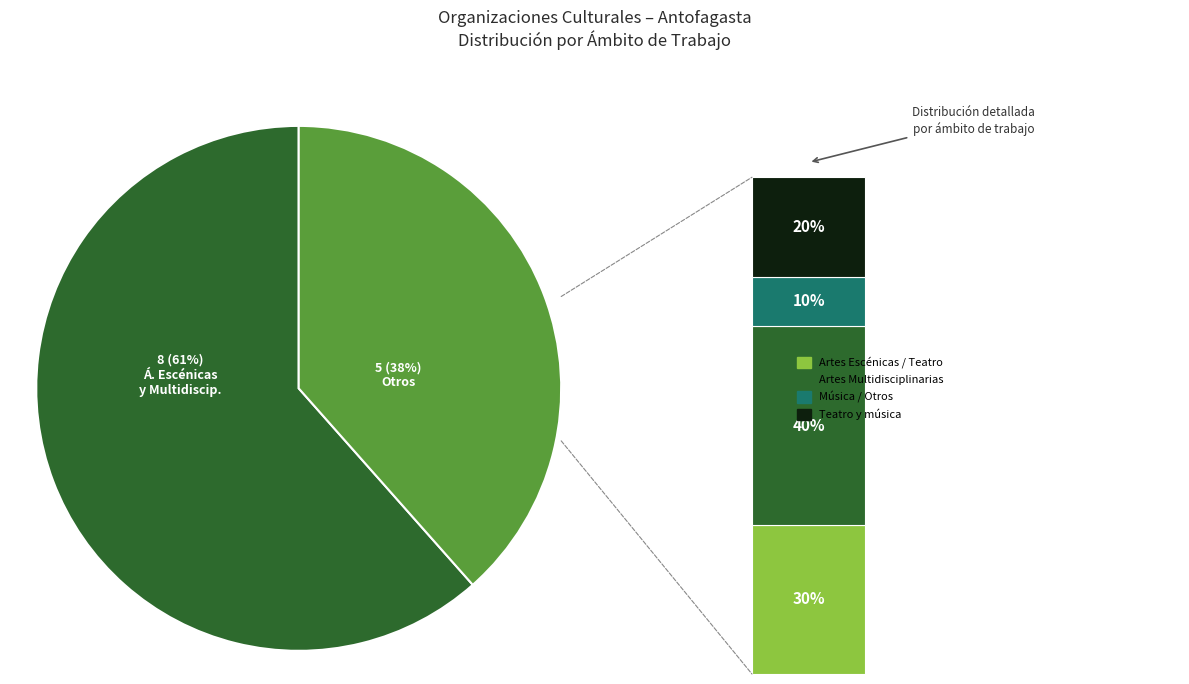

Is it true that Actividades de educación y asociatividad is 1% of the pie?

False